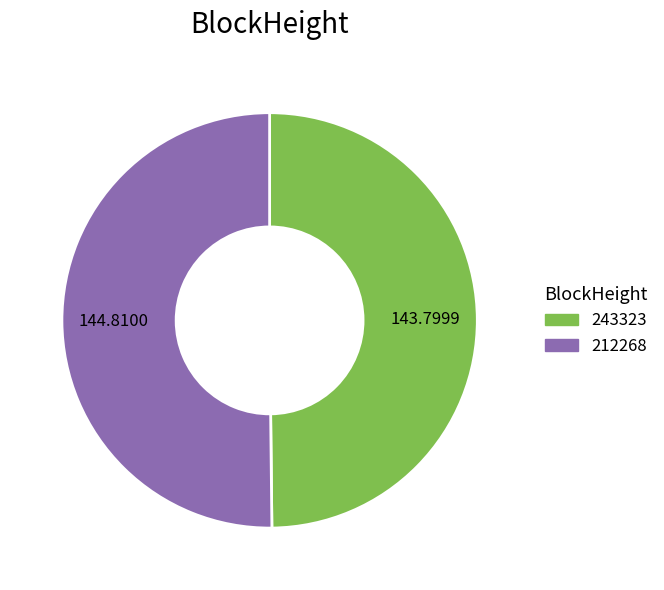

Is the sum of 212268 and 243323 greater than half?

Yes